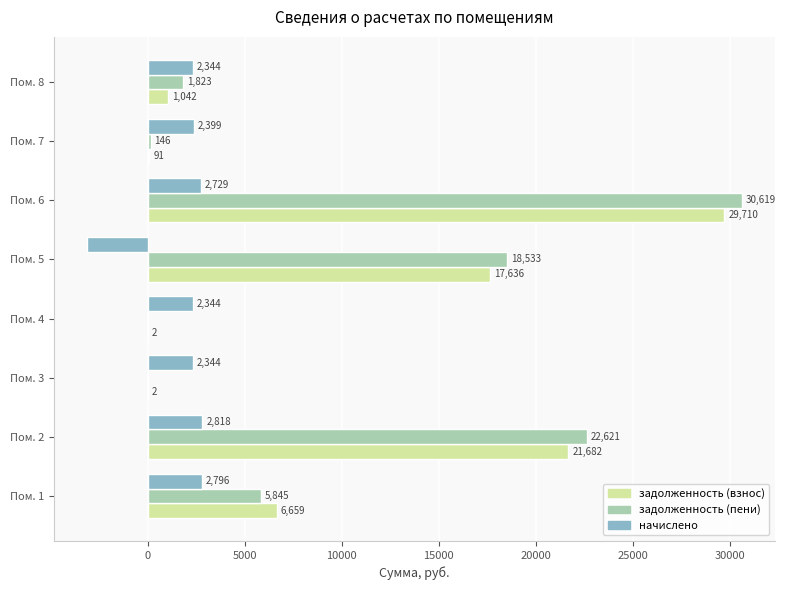

The value of задолженность (взнос) at Пом. 5 is 27314.6. True or false?

False